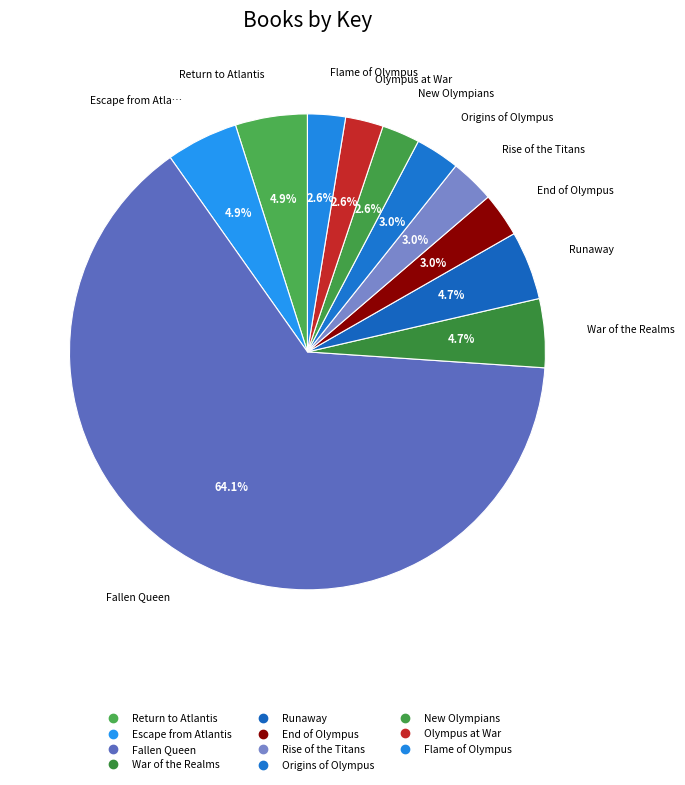

Which slice is the largest?

Fallen Queen